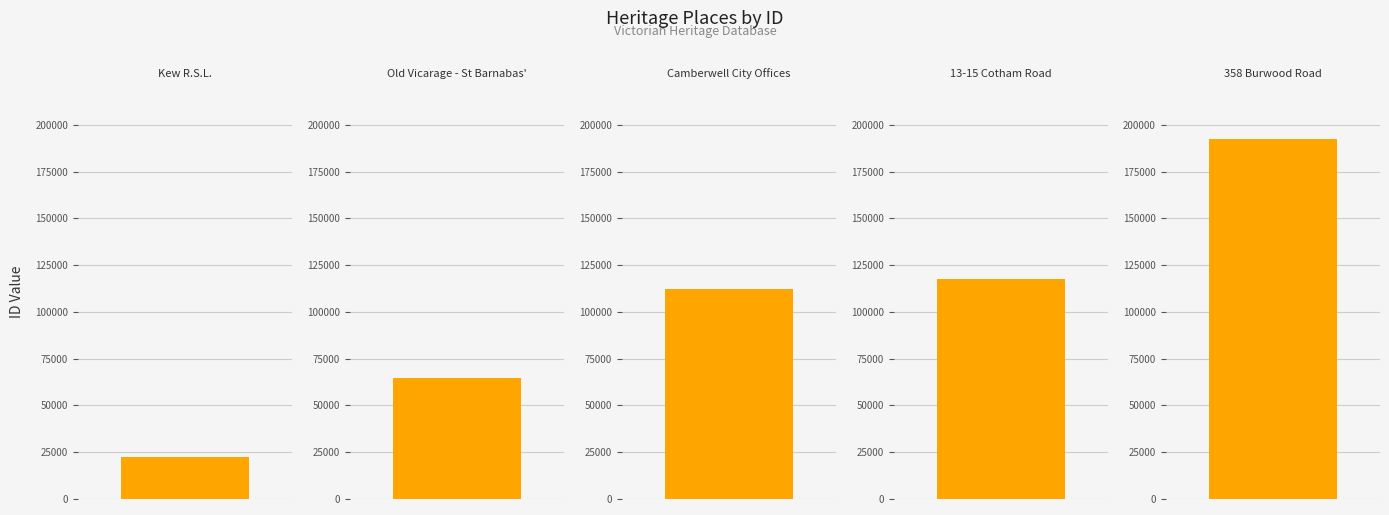

What is the greatest value displayed?

192355